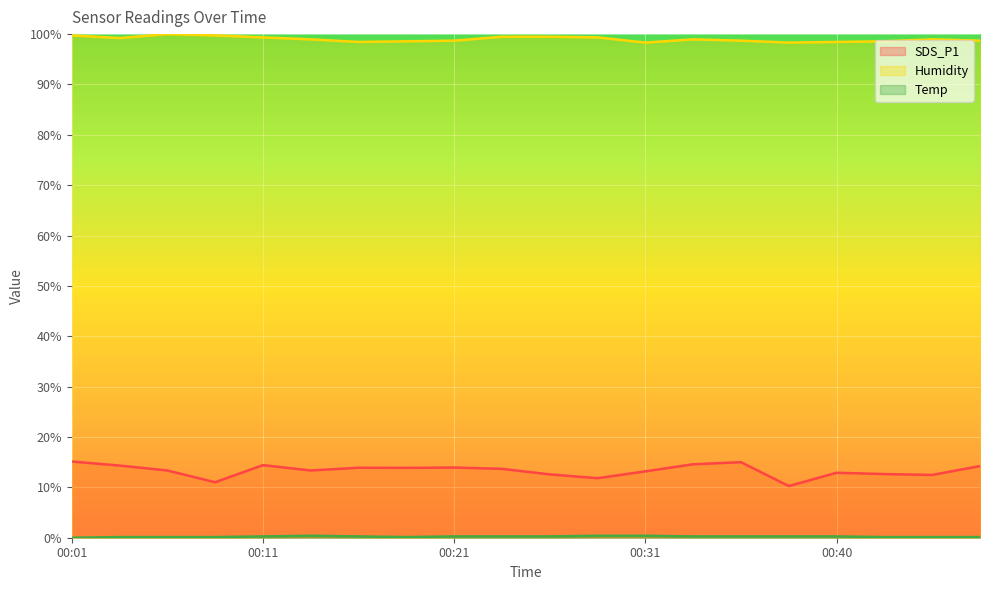

Reading left to right, what are all the values shown in this chart?

SDS_P1: 00:01=15.1	00:04=14.3	00:06=13.4	00:09=11.0	00:11=14.4	00:13=13.4	00:16=13.9	00:18=13.9	00:21=13.9	00:23=13.7	00:26=12.6	00:28=11.8	00:31=13.2	00:33=14.6	00:36=15.0	00:38=10.3	00:40=12.9	00:43=12.6	00:45=12.5	00:48=14.2
Humidity: 00:01=99.7	00:04=99.2	00:06=100.0	00:09=99.7	00:11=99.4	00:13=99.0	00:16=98.4	00:18=98.6	00:21=98.7	00:23=99.5	00:26=99.5	00:28=99.4	00:31=98.3	00:33=99.0	00:36=98.7	00:38=98.3	00:40=98.4	00:43=98.6	00:45=99.0	00:48=98.7
Temp: 00:01=0.0	00:04=0.1	00:06=0.1	00:09=0.1	00:11=0.3	00:13=0.4	00:16=0.3	00:18=0.1	00:21=0.3	00:23=0.3	00:26=0.3	00:28=0.4	00:31=0.4	00:33=0.3	00:36=0.3	00:38=0.3	00:40=0.3	00:43=0.1	00:45=0.1	00:48=0.1